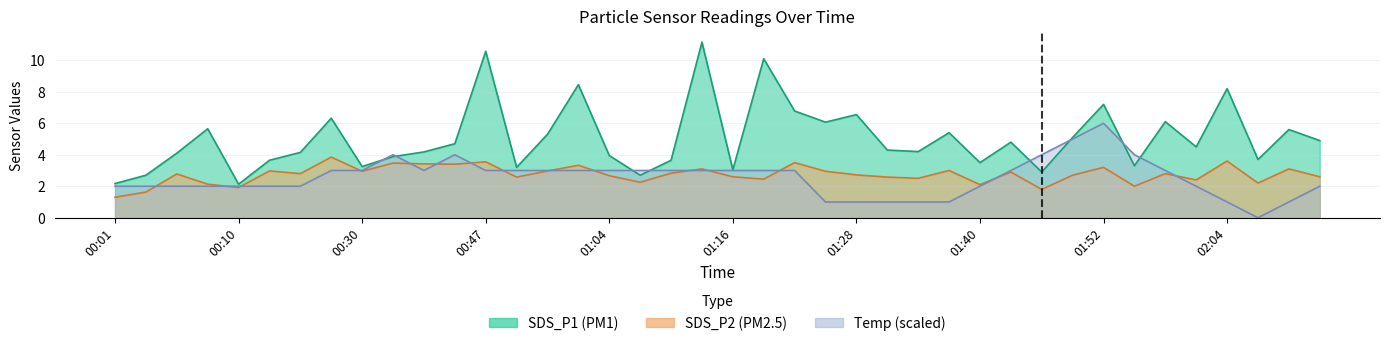

What is the difference between the SDS_P1 values at 00:10 and 01:11?

1.5